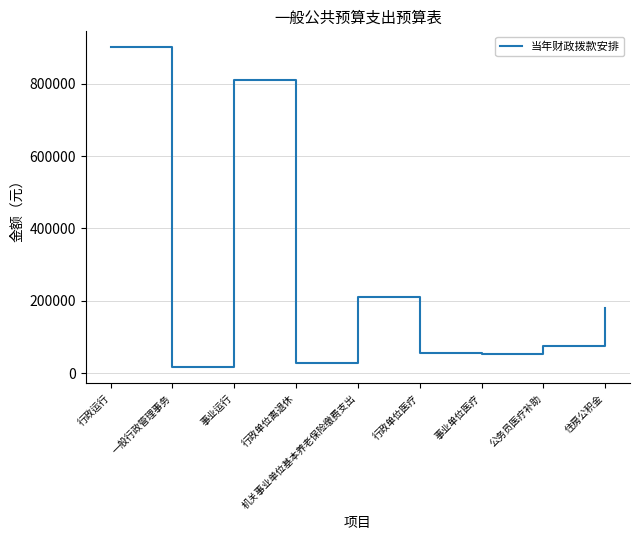

What is the change in value from 行政单位离退休 to 事业单位医疗?

+24741.0